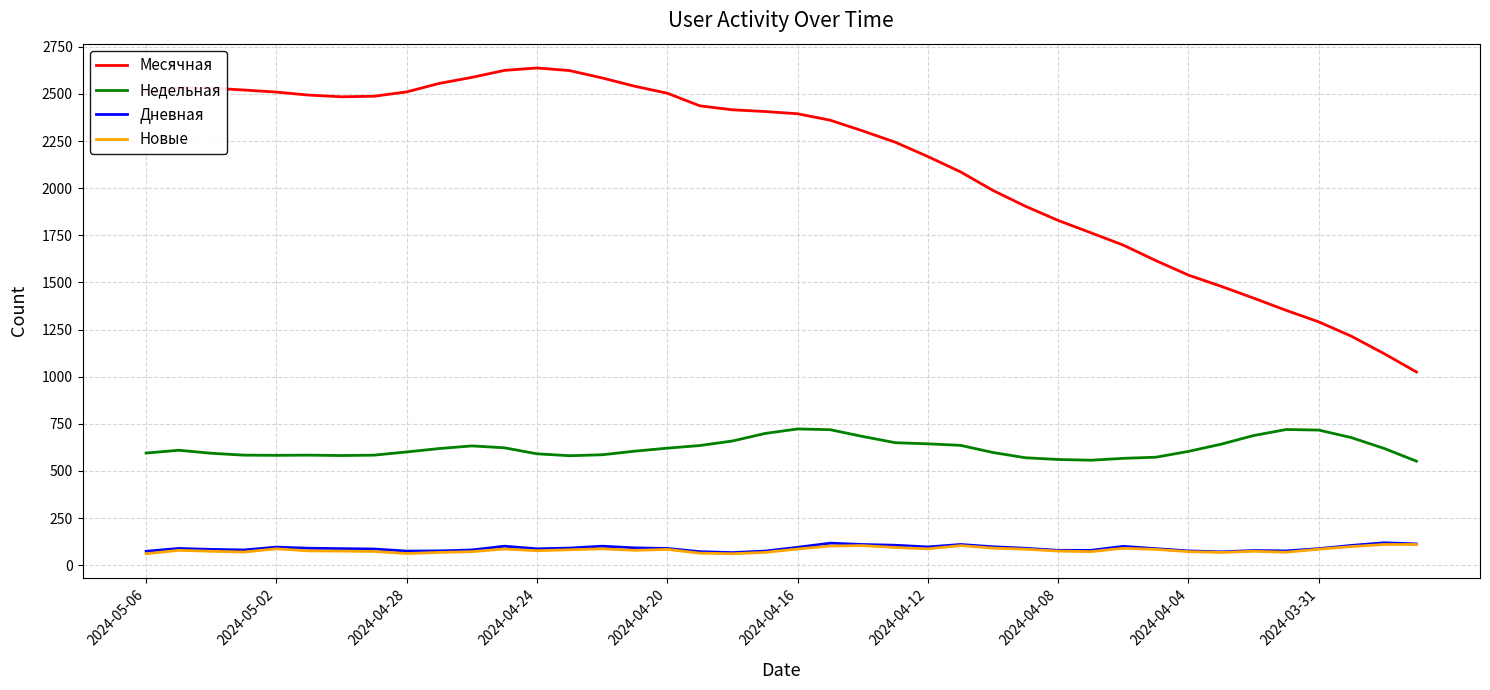

Which series has the largest total across all categories?

Месячная